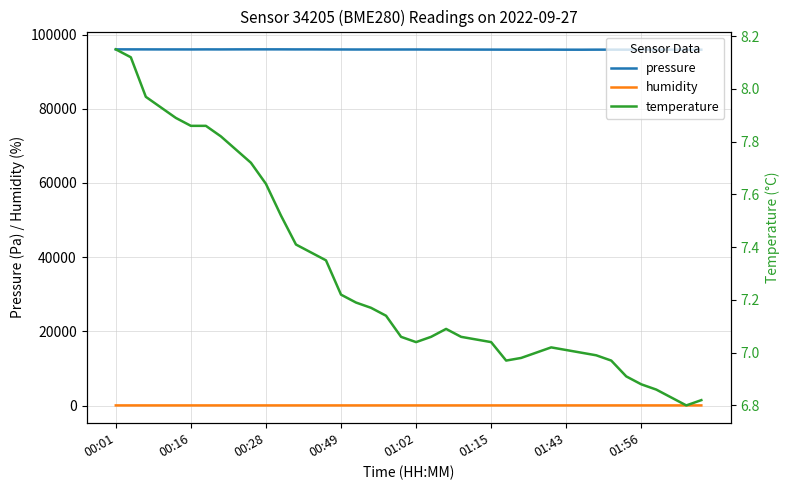

Which series has the largest range (max minus min)?

pressure